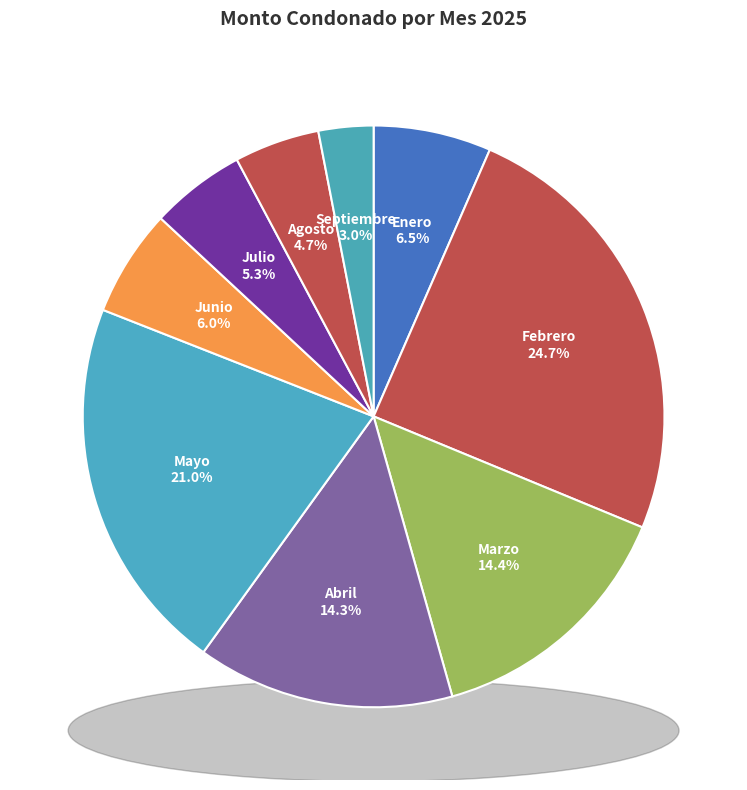

Which slice is the smallest?

Septiembre